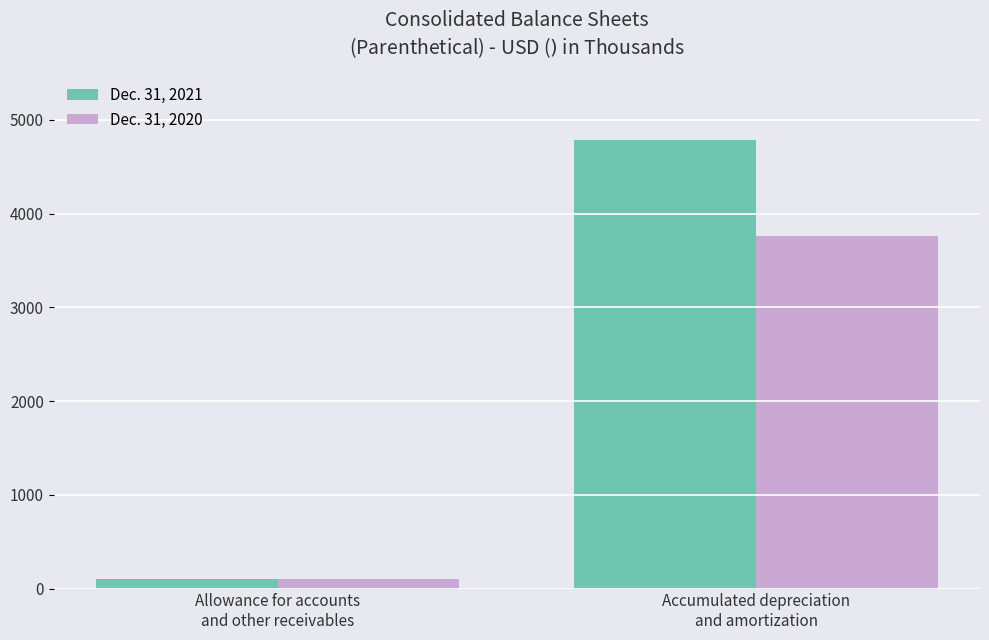

What is the difference between the Dec. 31, 2021 values at Accumulated depreciation
and amortization and Allowance for accounts
and other receivables?

4689